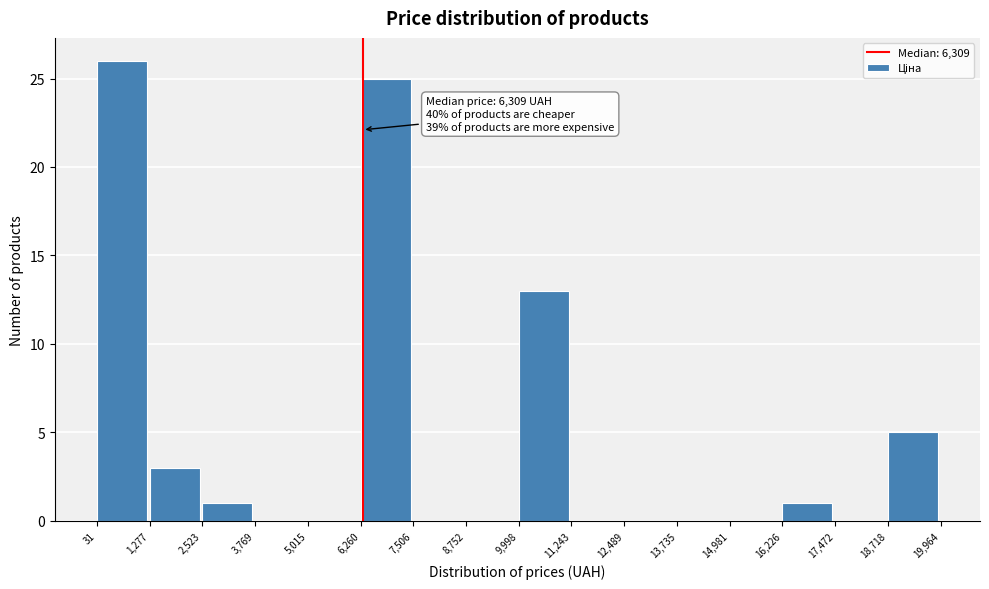

Which range on the x-axis has the tallest bar?

31 to 1,277